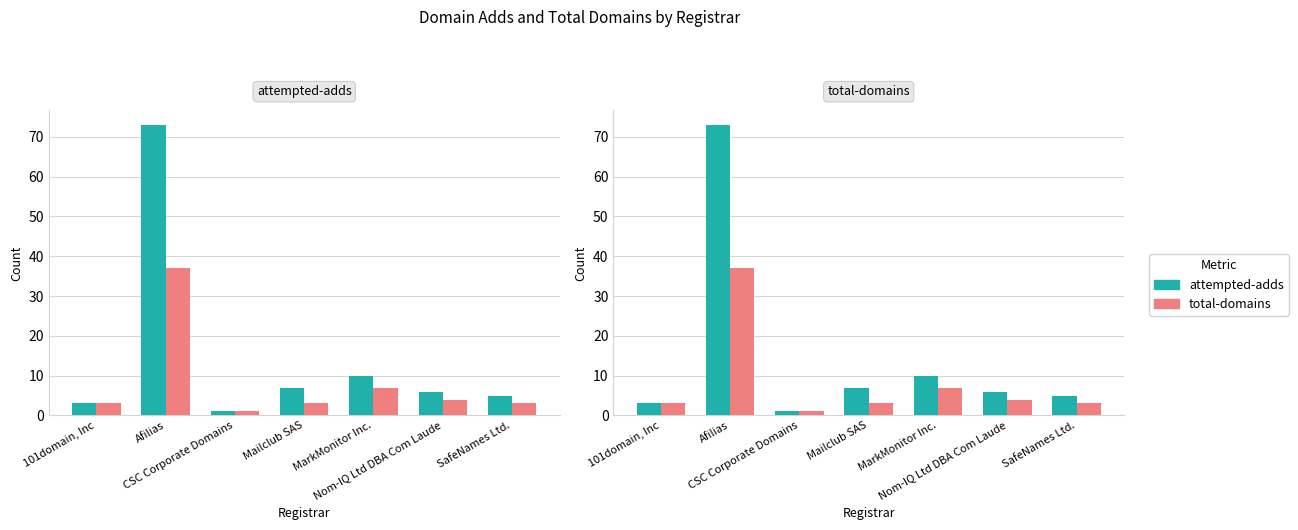

What position from the right is SafeNames Ltd.?

1